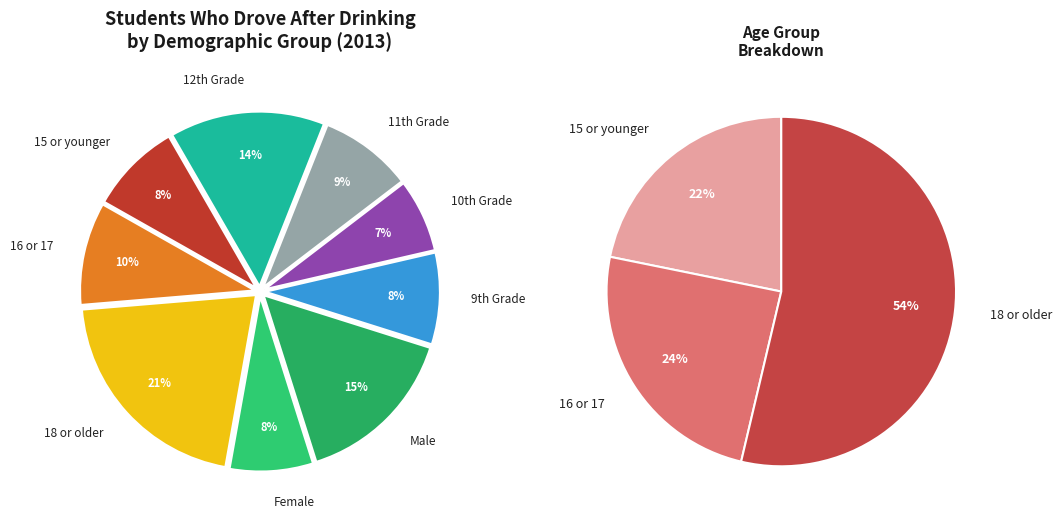

Rank the categories by value from lowest to highest.

10th Grade, Female, 15 or younger, 9th Grade, 11th Grade, 16 or 17, 12th Grade, Male, 18 or older